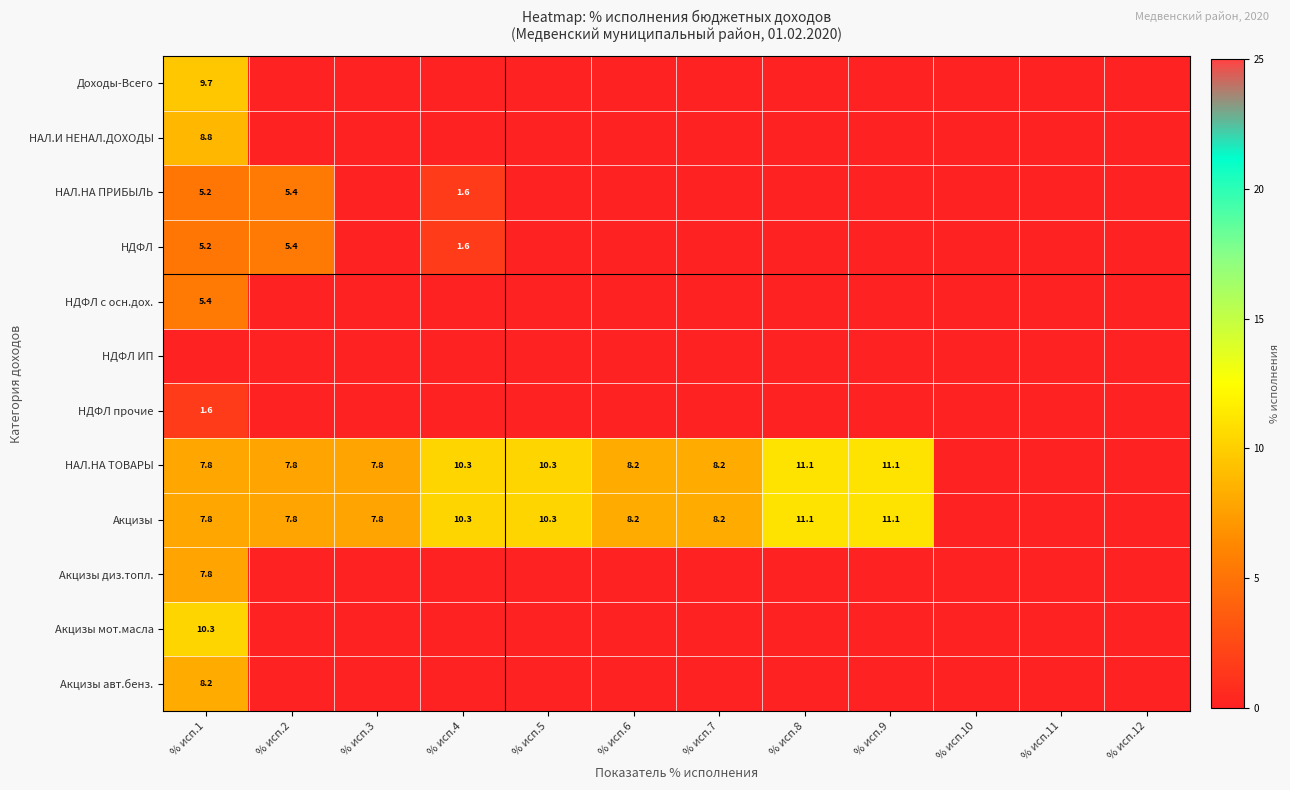

At how many categories does at least one series exceed 5?

9